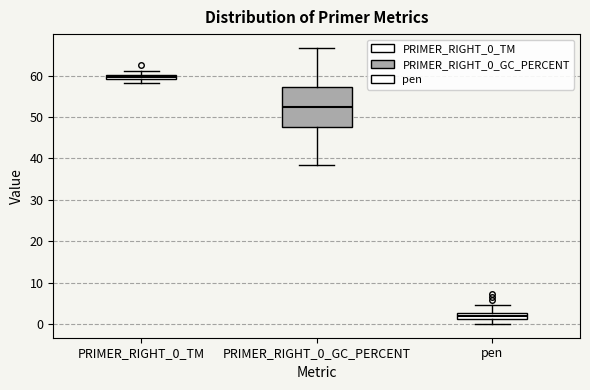

Which box's median line is the lowest?

pen